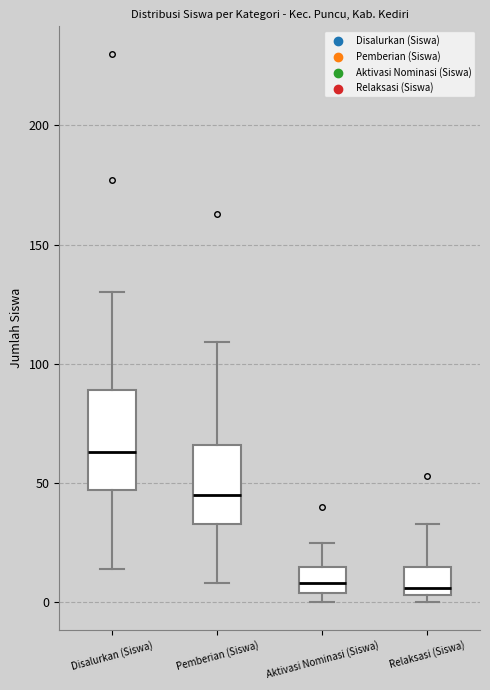

Reading left to right, transcribe this box plot: for each box, give where its median line is, the range the box spans, and where its two whiskers end, as read against the y-axis. The values are not printed on the chart, so give them approximately, as read against the axis.

Disalurkan (Siswa): median 65, box 45 to 90, whiskers 15 to 130
Pemberian (Siswa): median 45, box 35 to 65, whiskers 10 to 110
Aktivasi Nominasi (Siswa): median 10, box 5 to 15, whiskers 0 to 25
Relaksasi (Siswa): median 5 (just above the box's lower edge), box 5 to 15, whiskers 0 to 35